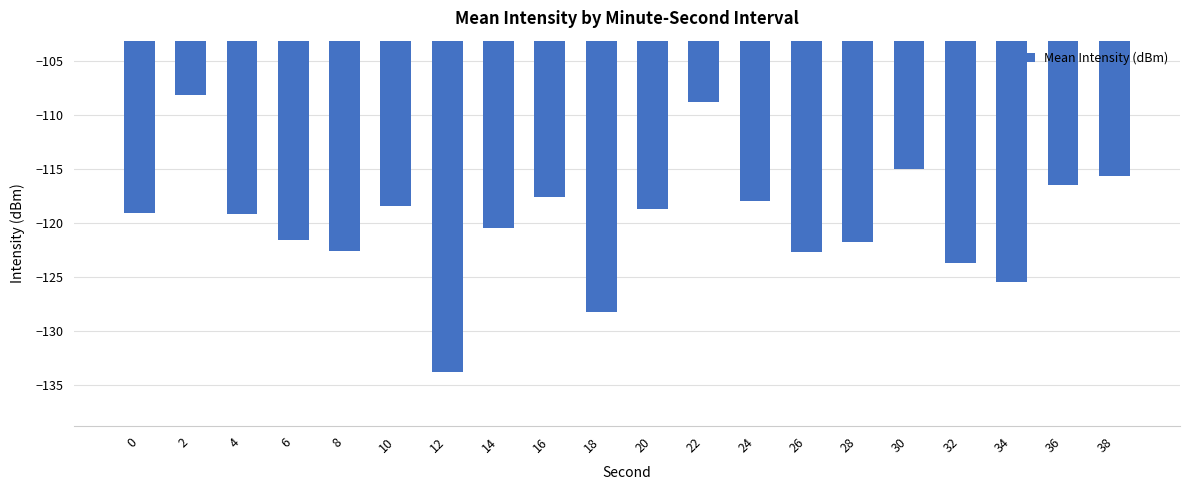

What is the difference between the values at 2 and 16?

9.5